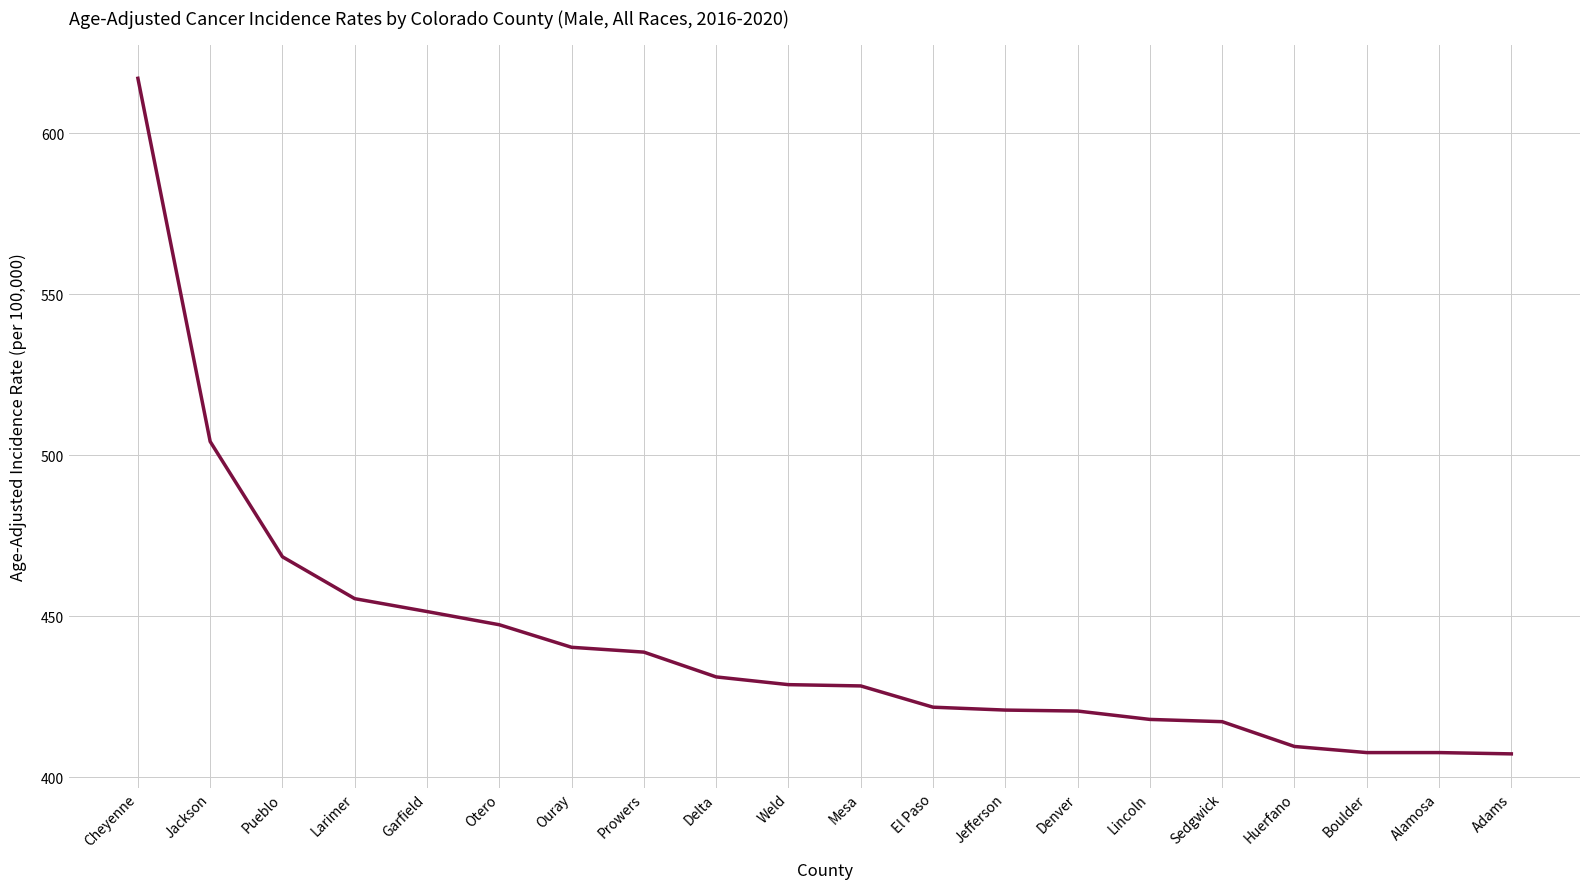

At which label does the data first exceed 428?

Cheyenne